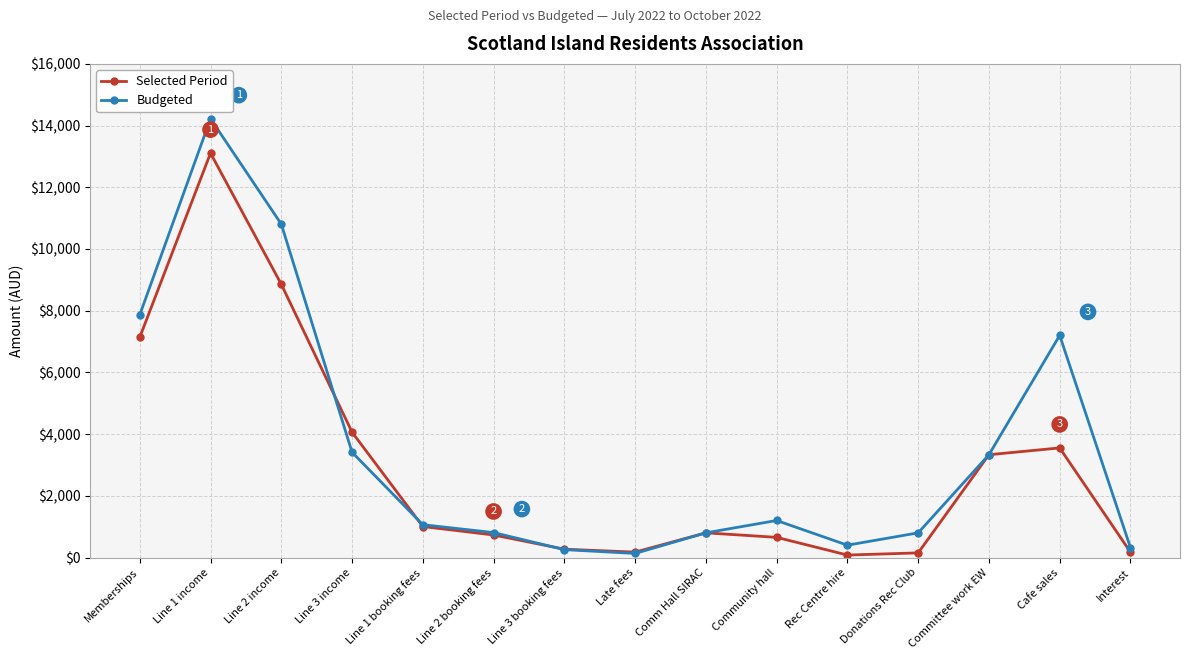

The value of Budgeted at Line 1 income is 9196.8. True or false?

False